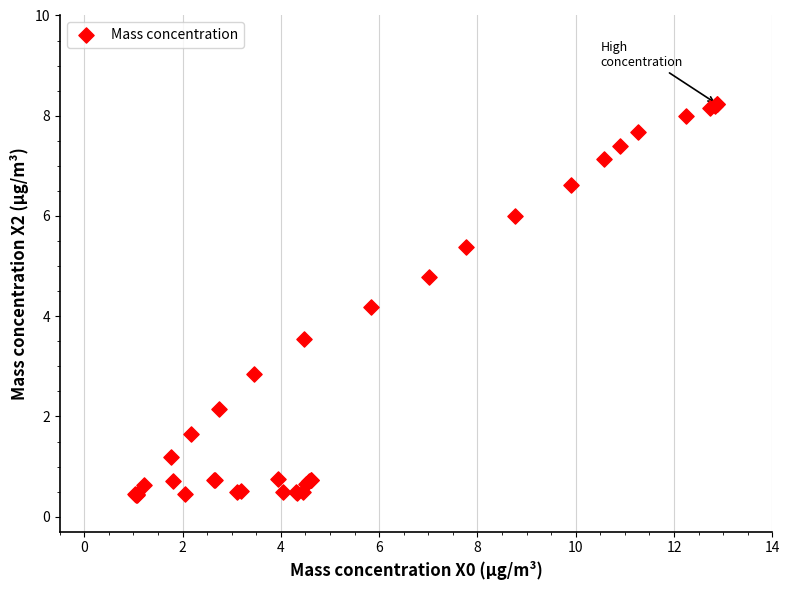

What Y value in the scatter plot is closest to 4?

4.2